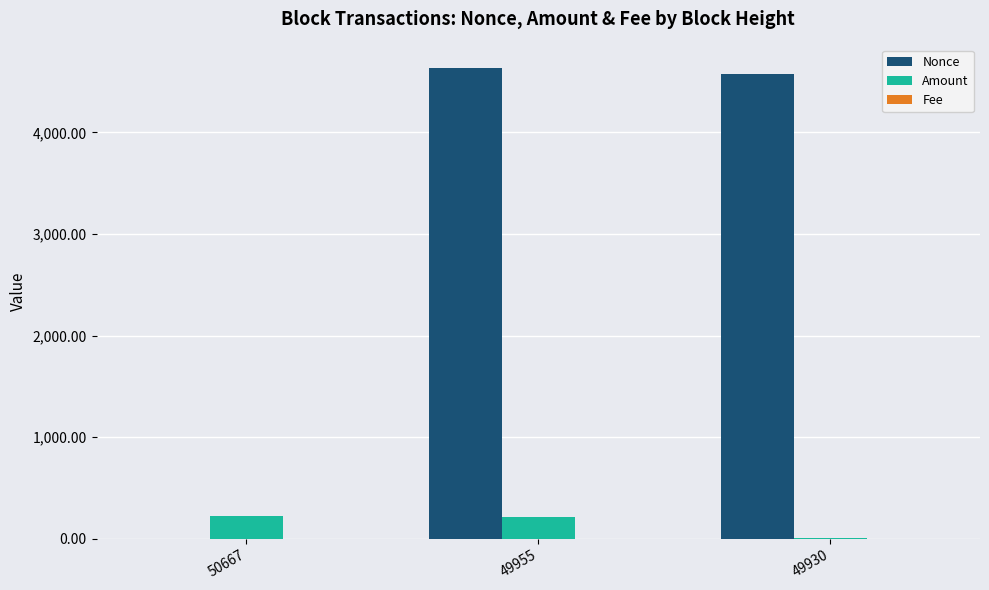

What is the maximum value shown in the chart?

4634.0